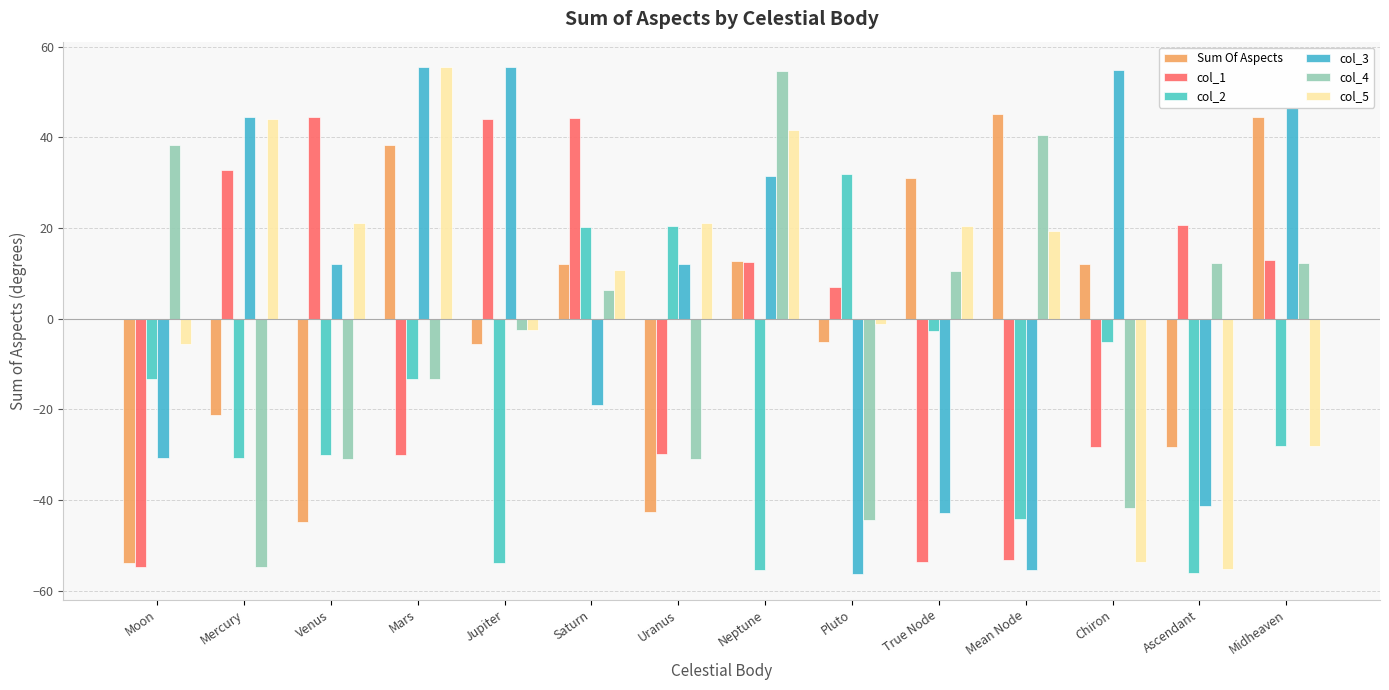

What value does the col_1 series have at Chiron?

-28.3